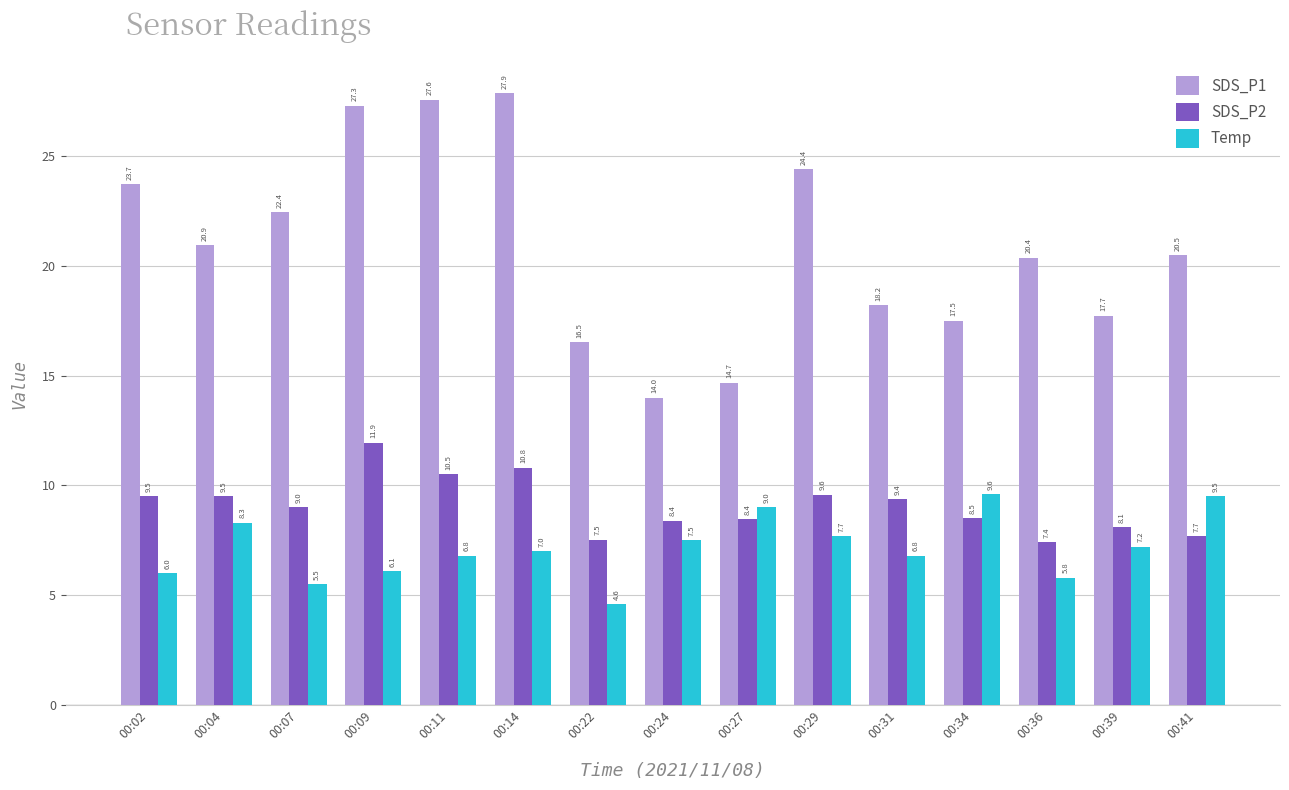

Rank the categories by SDS_P1 value from lowest to highest.

00:24, 00:27, 00:22, 00:34, 00:39, 00:31, 00:36, 00:41, 00:04, 00:07, 00:02, 00:29, 00:09, 00:11, 00:14